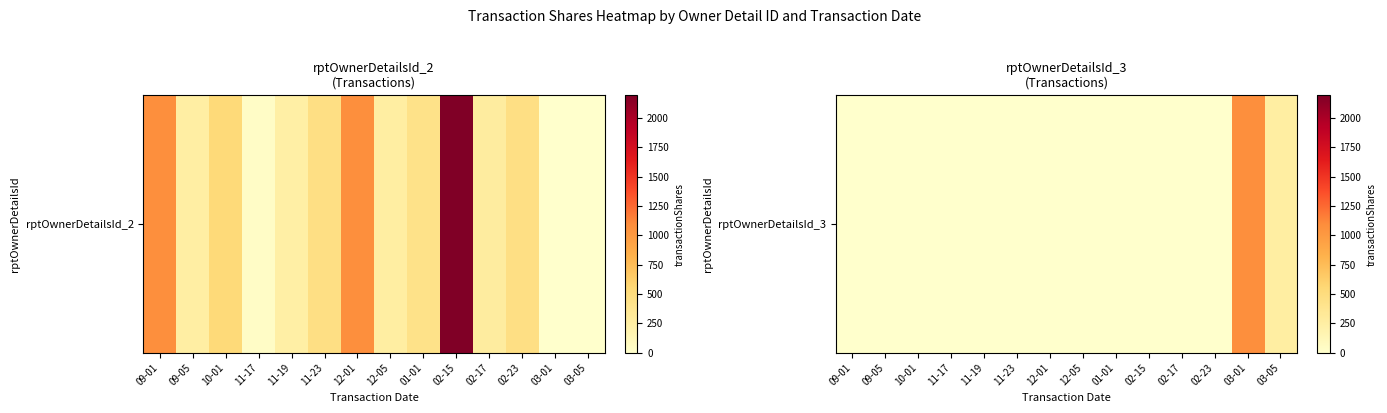

True or false: the data shows 0 at 09-01.

True